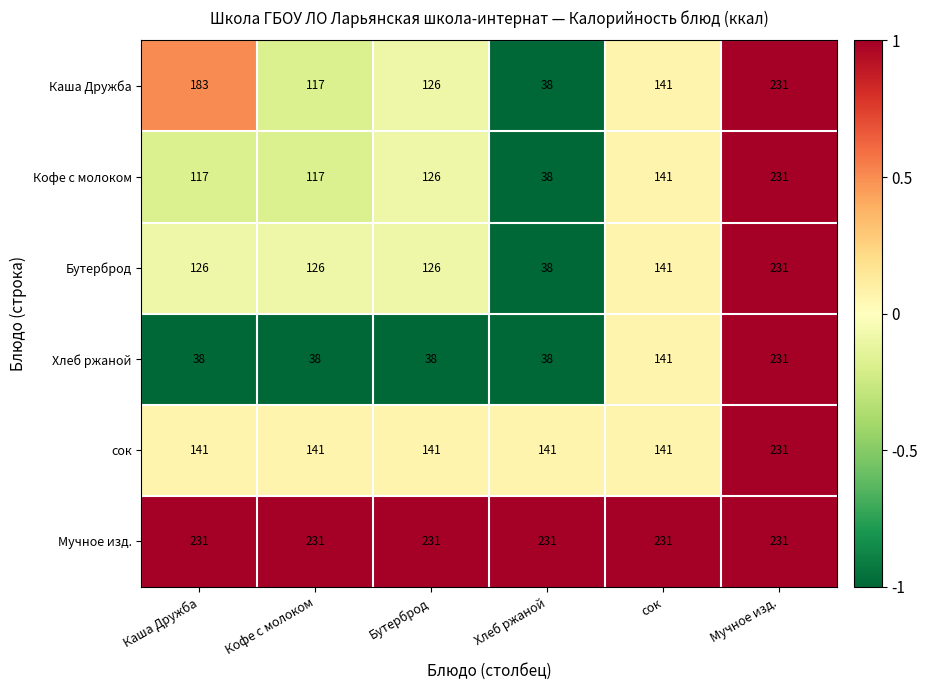

What is the sum of all Кофе с молоком values?

770